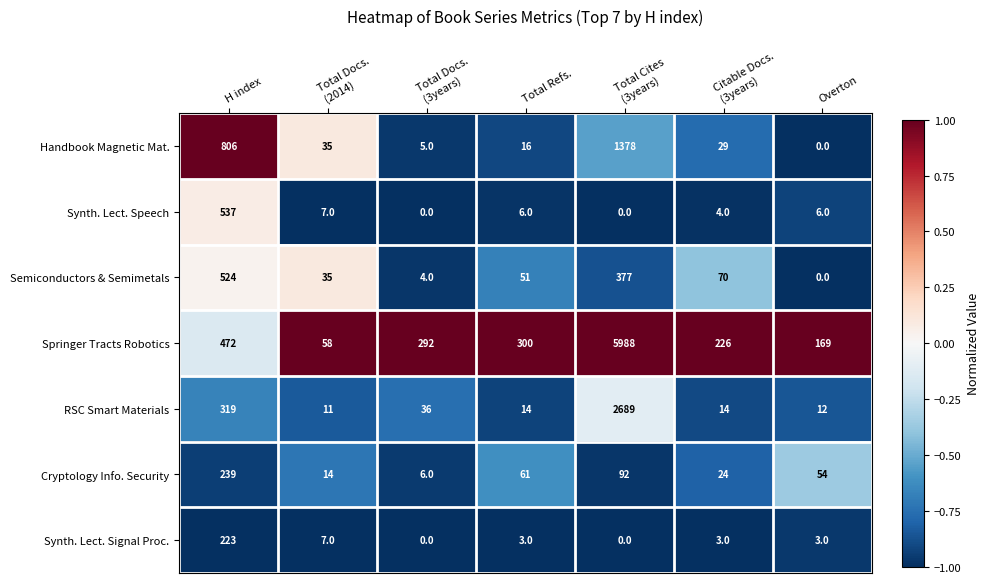

Read the Springer Tracts Robotics value at Total Refs., to the nearest 10.

300